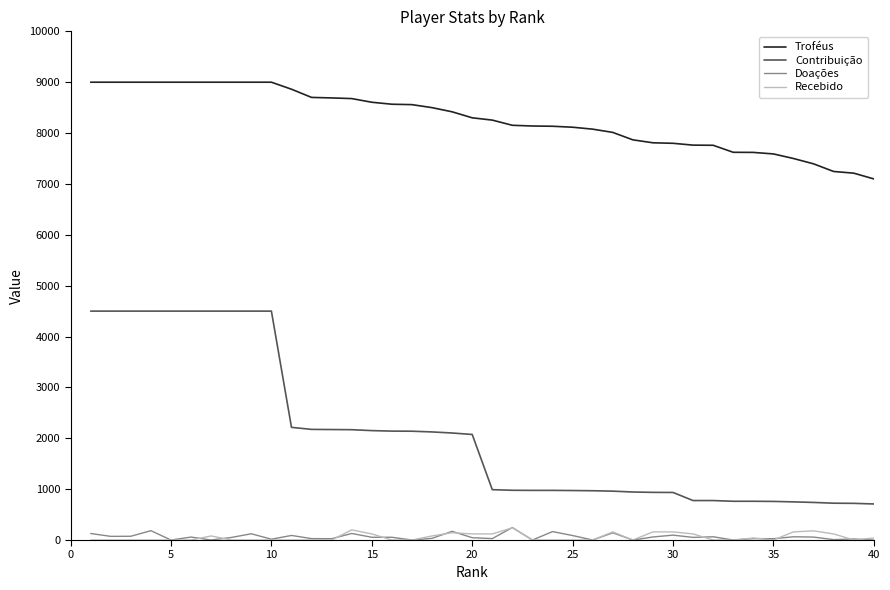

Which series has the largest total across all categories?

Troféus